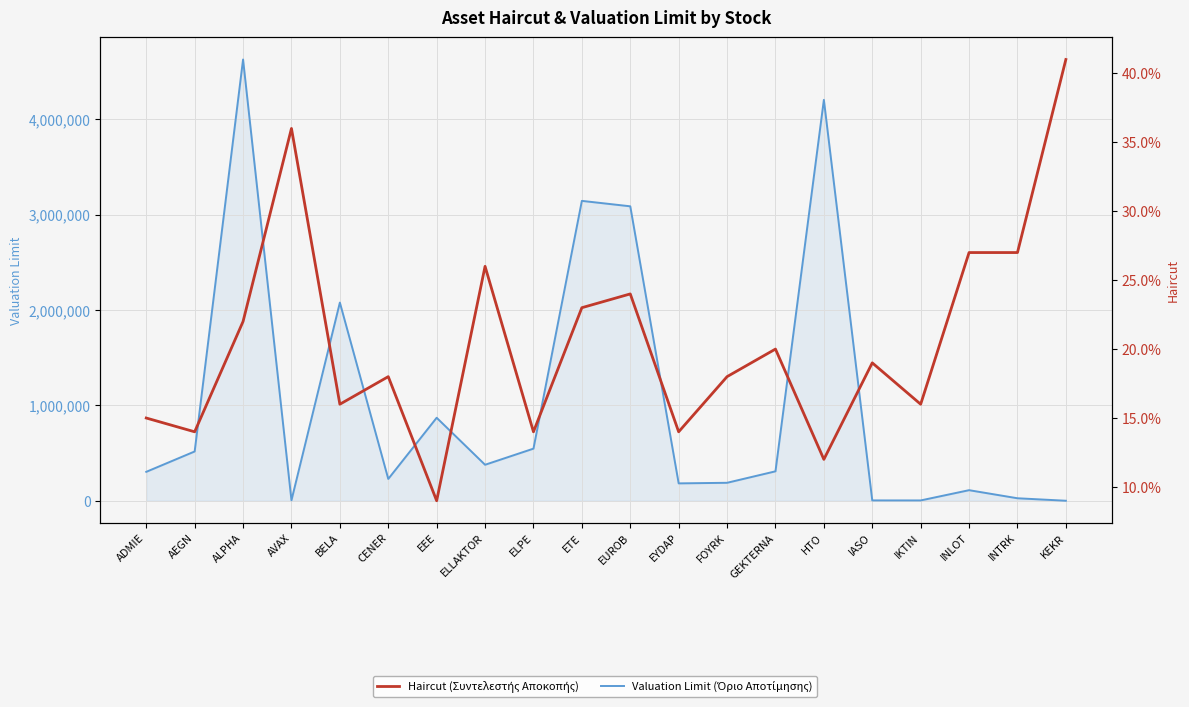

List the series in order of their peak value, highest first.

Valuation Limit, Haircut